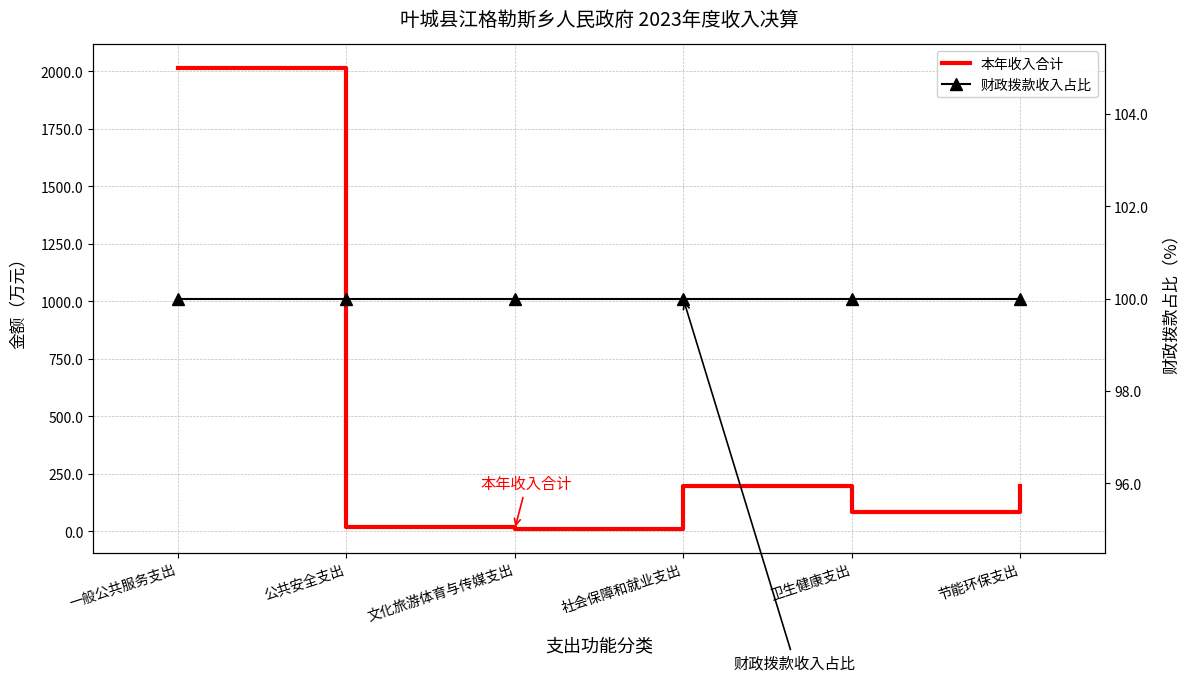

How many values in the 本年收入合计 series are below 196?

3